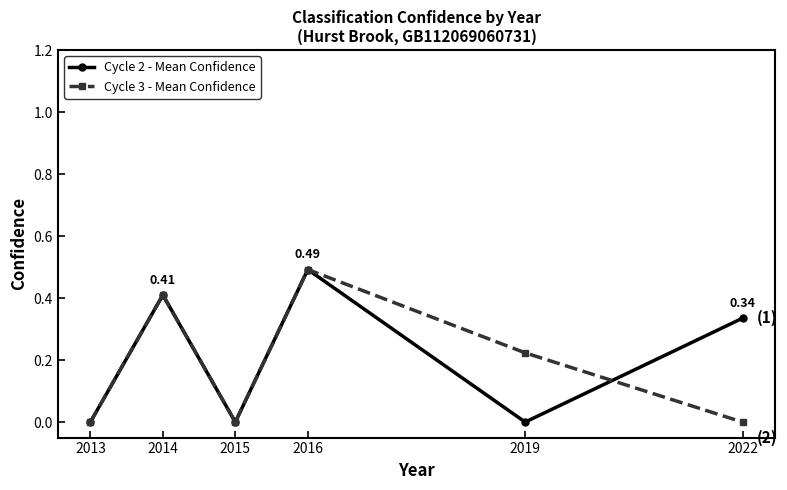

At which category is the sum across all series the highest?

2016